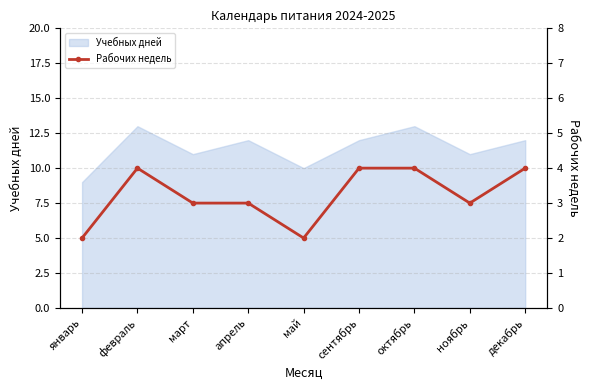

Where is the first local maximum?

февраль